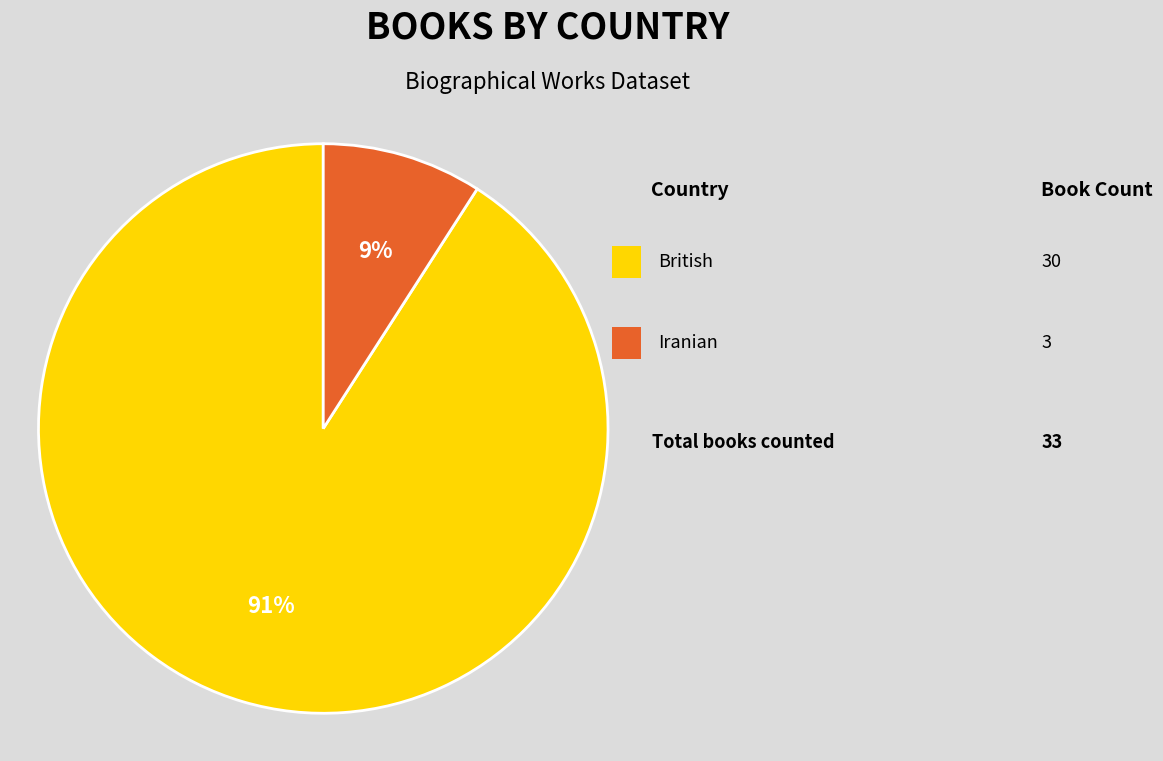

Does any single category account for the majority?

Yes